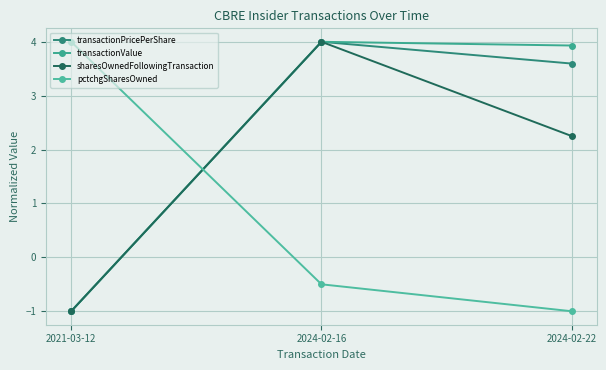

The transactionPricePerShare series shows -1.5 at 2021-03-12. True or false?

False